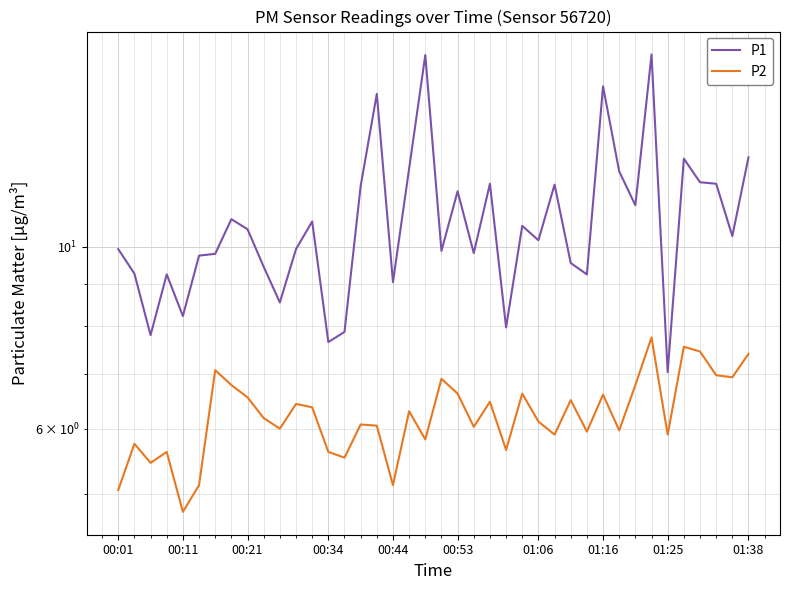

True or false: P1 and P2 cross at least once.

False